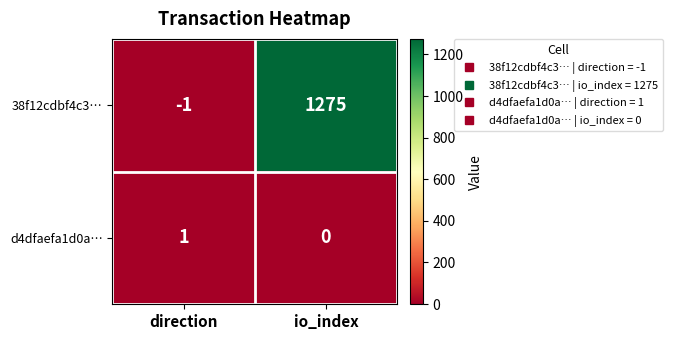

What is the difference between the 38f12cdbf4c3… values at io_index and direction?

1276